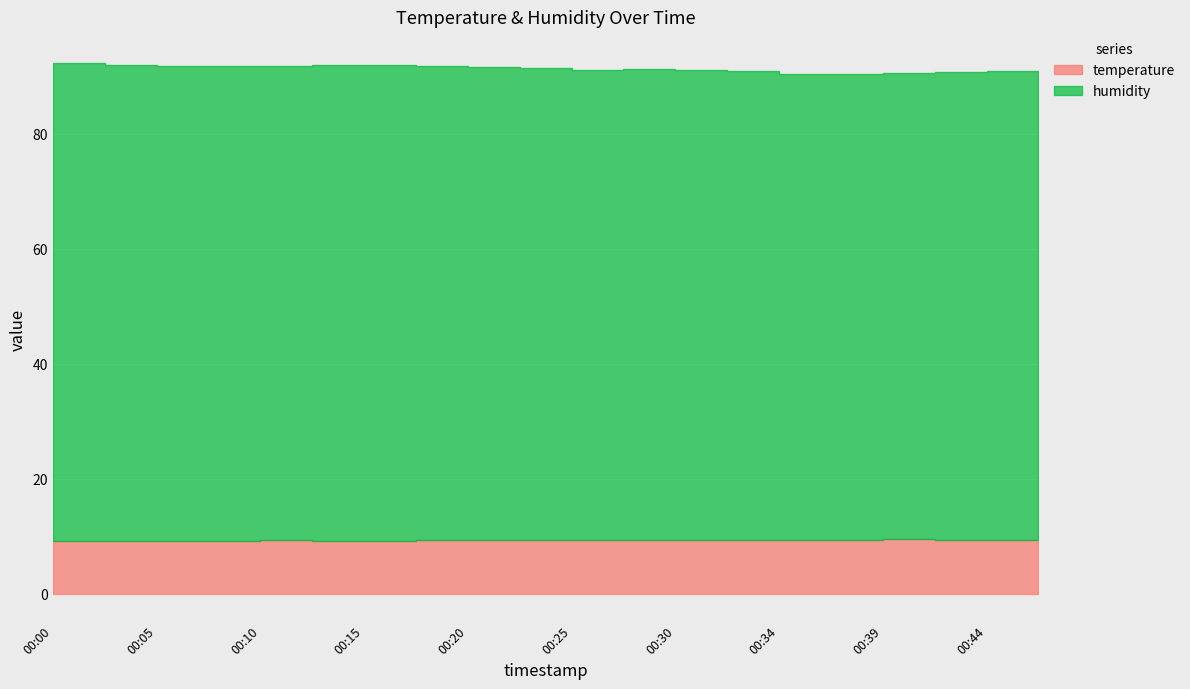

Is the value of humidity at 00:20 greater than the value of temperature at 00:03?

Yes